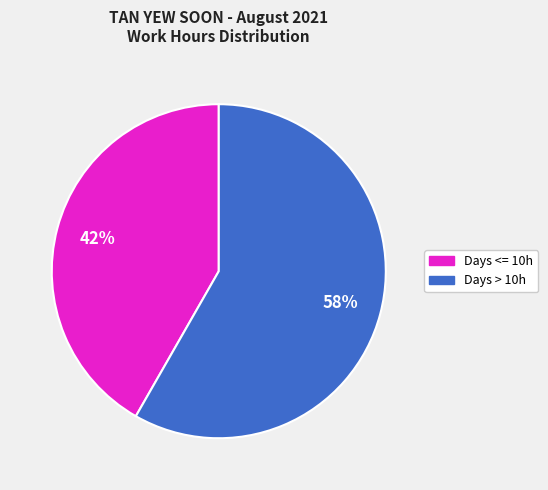

To the nearest percent, what is the average slice percentage?

50%